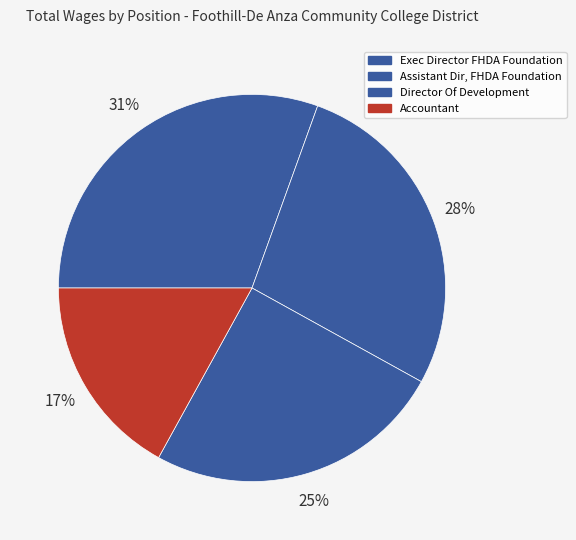

How many segments does this pie chart have?

4